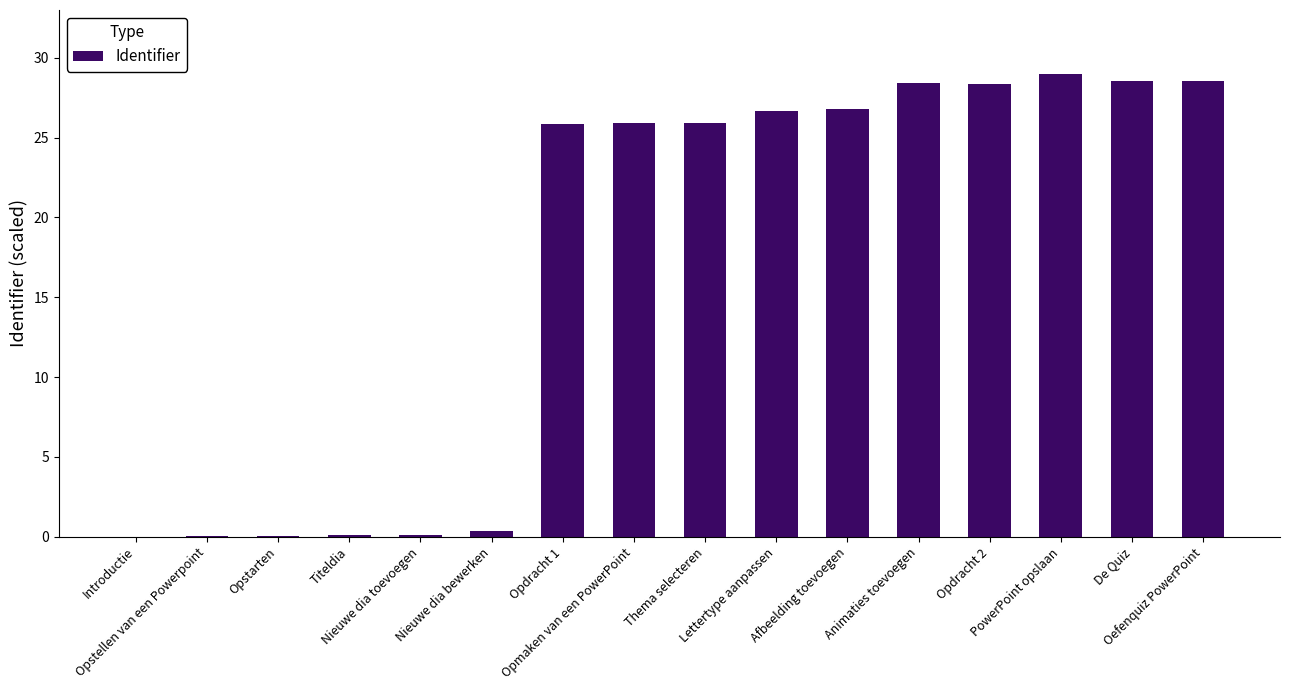

What is the greatest value displayed?

29.0